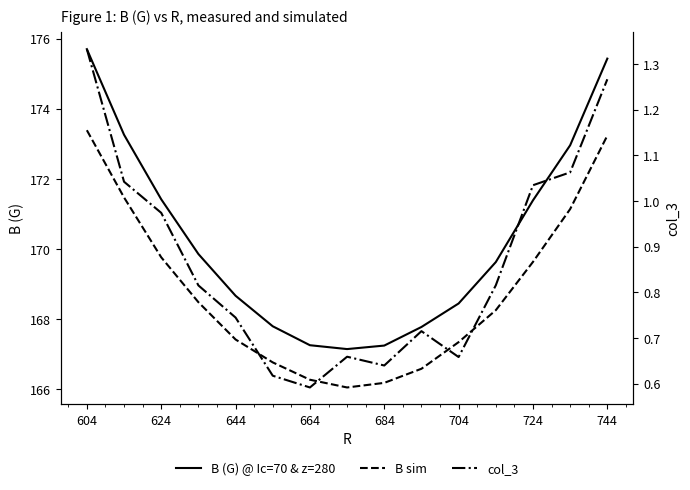

Which series changed the most between 664 and 704?

B (G) @ Ic=70 & z=280